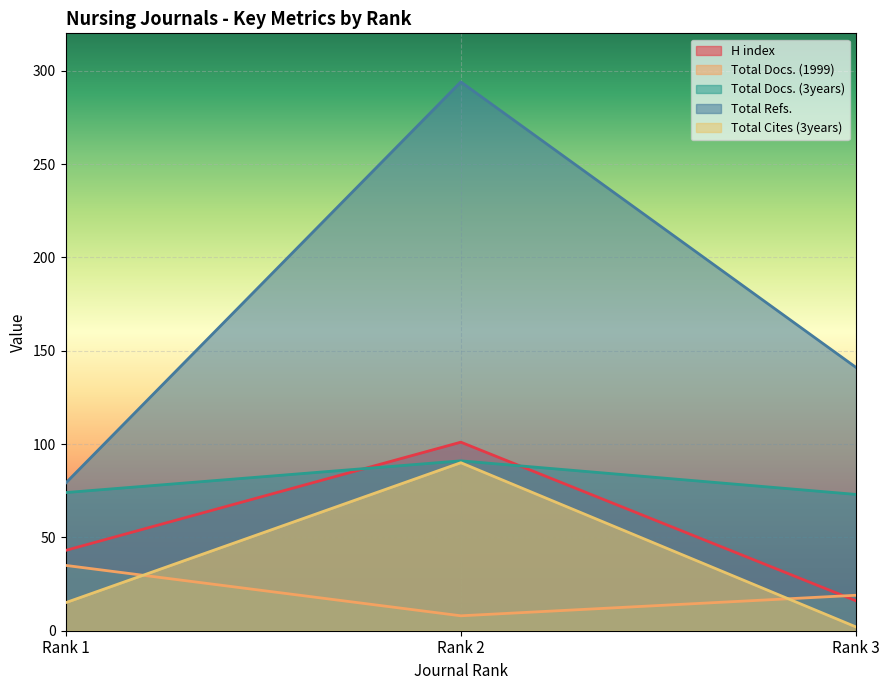

What is the value of the Total Docs. (1999) point at the 2nd from the left?

8